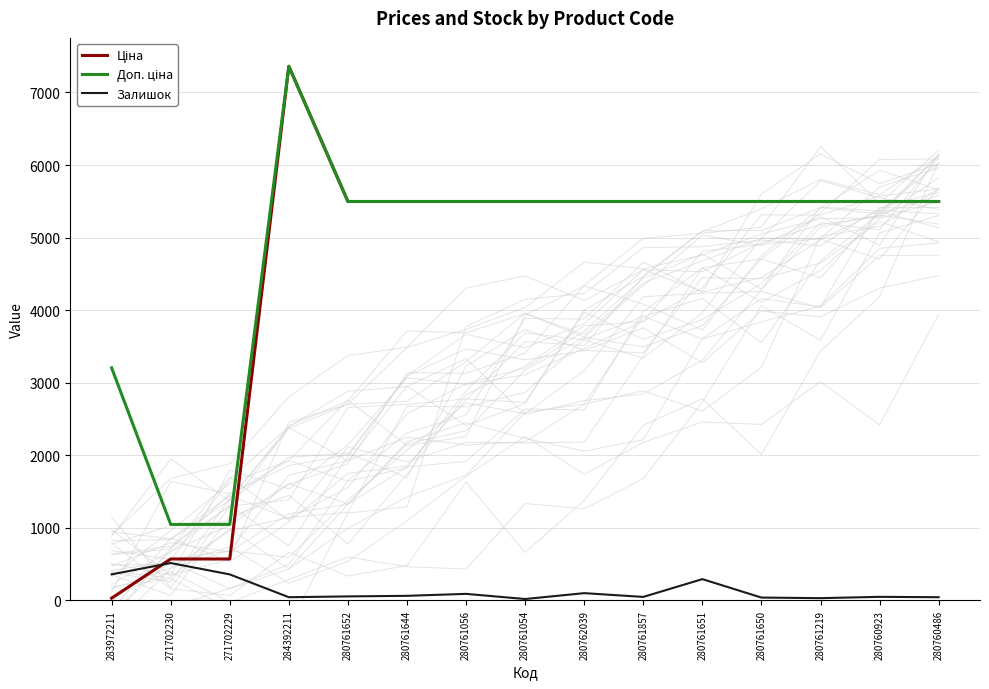

Does the chart have visible grid lines?

Yes